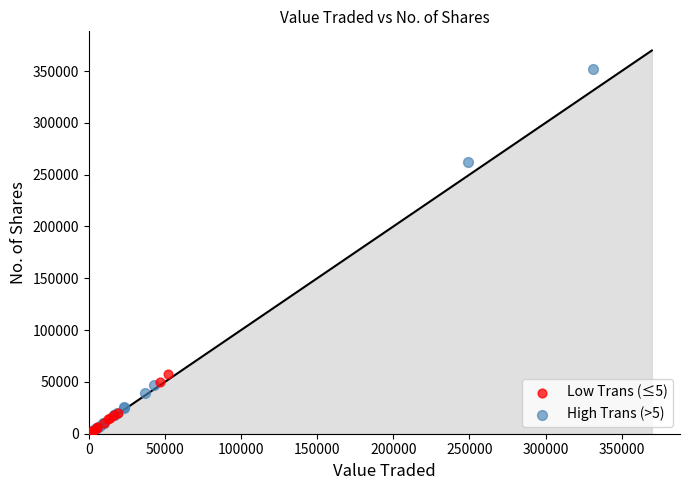

Which series has the largest Y range (max minus min)?

High Trans (>5)